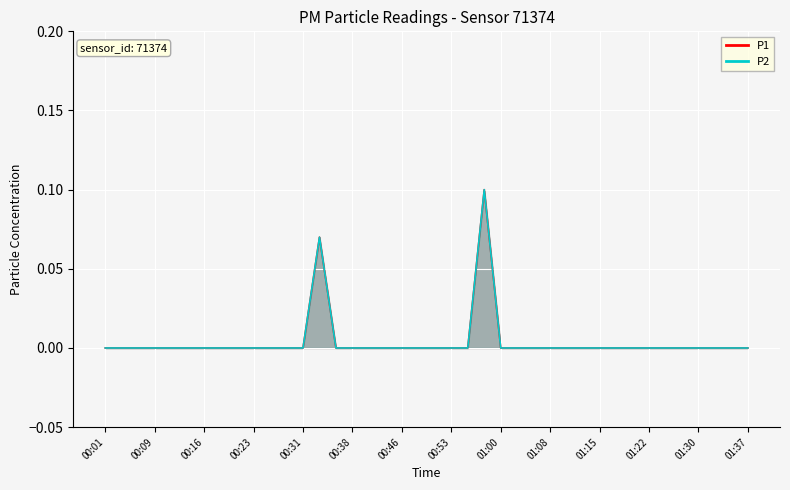

The P2 series shows -0.1 at 00:26. True or false?

False